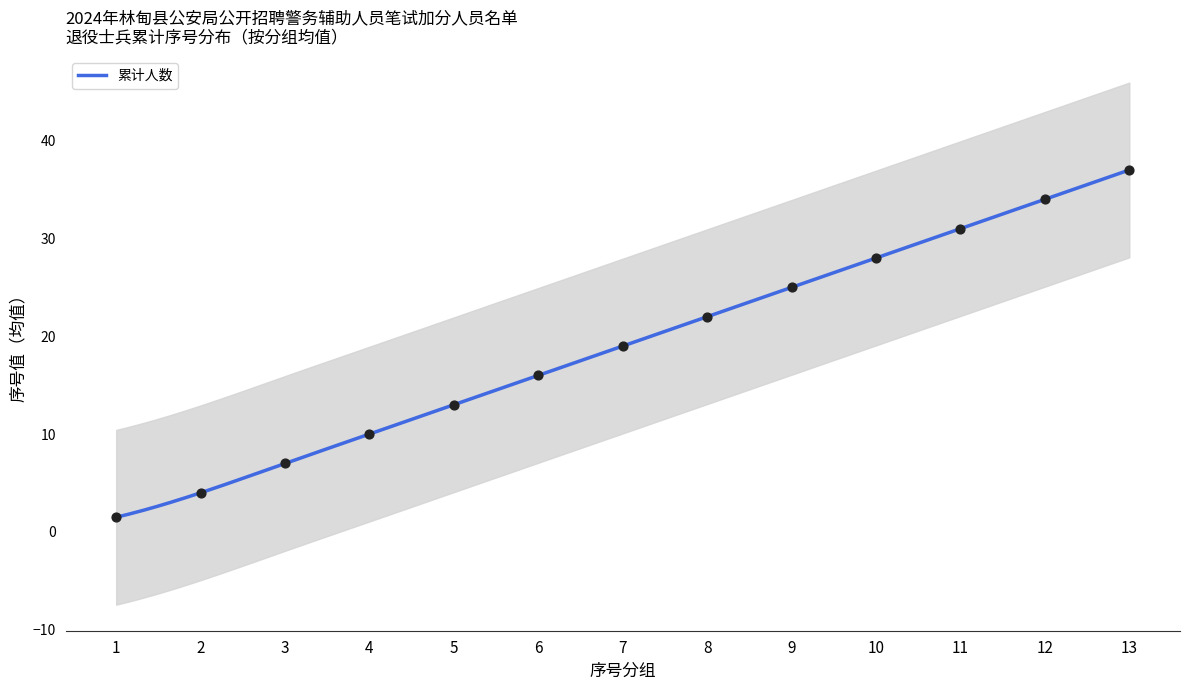

What is the maximum value for 累计人数?

37.0